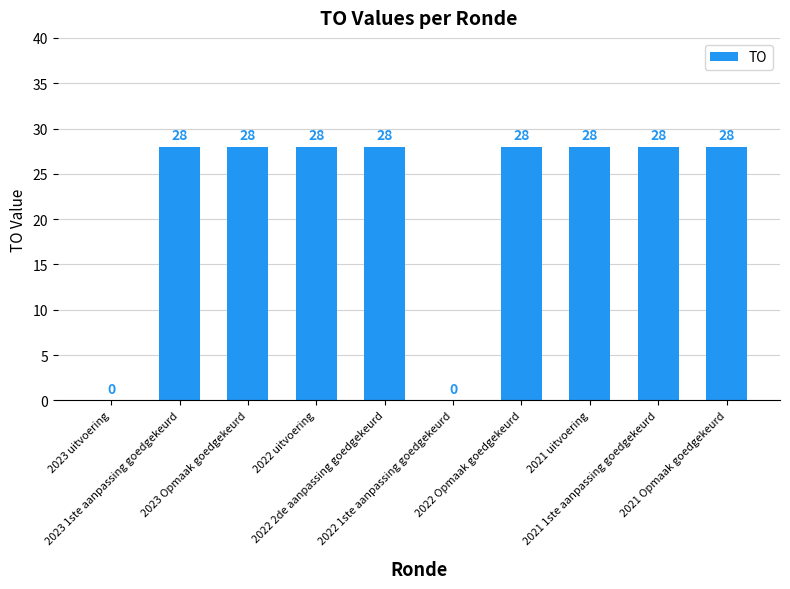

The chart shows a value of 28 at 2022 Opmaak goedgekeurd. True or false?

True